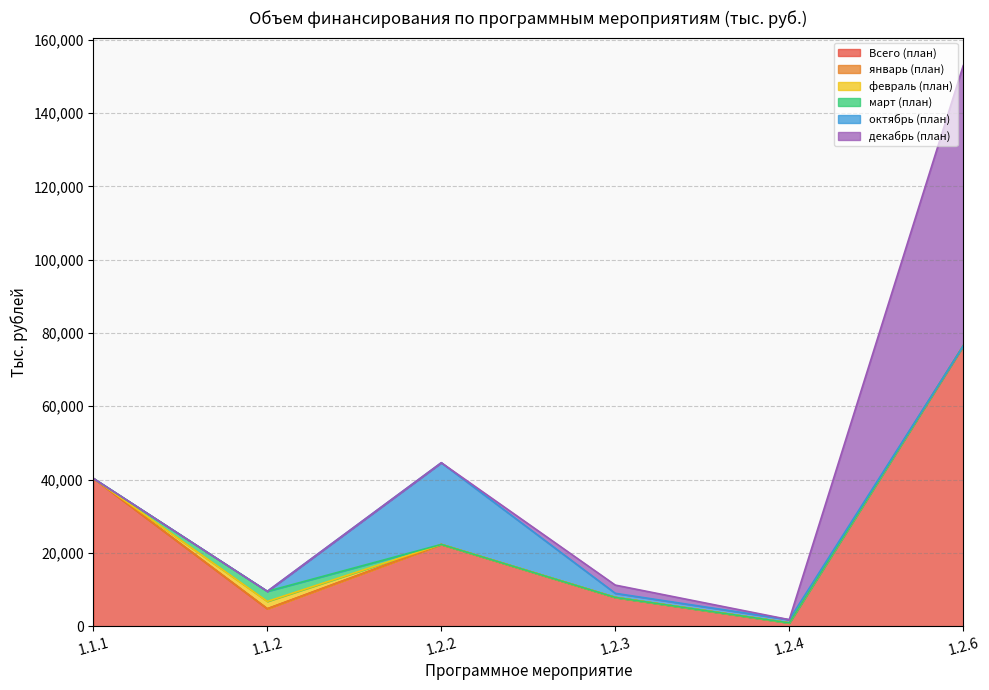

What position from the right is 1.2.2?

4